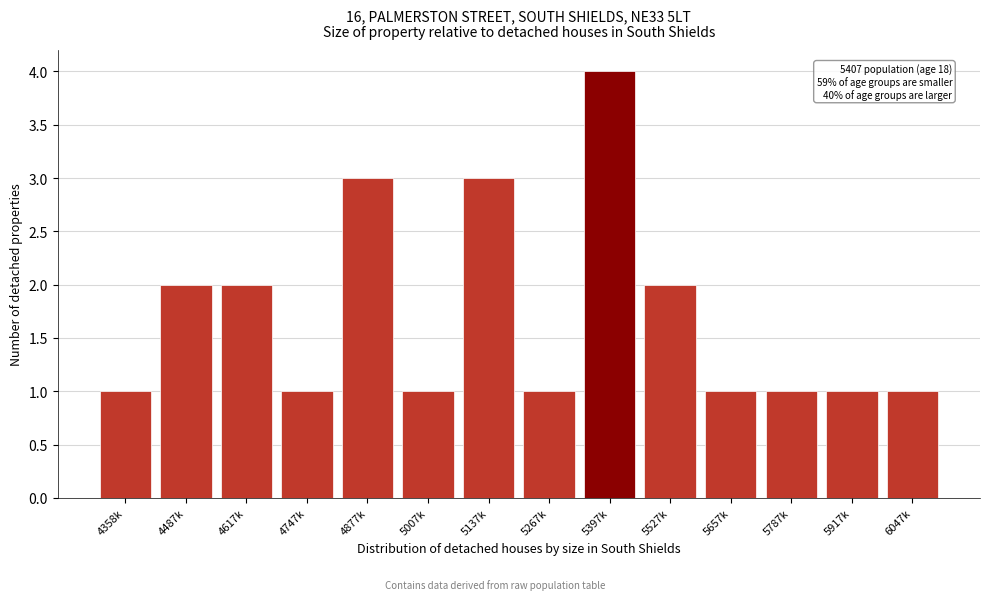

Reading left to right, list all the values displayed in this chart.

1	2	2	1	3	1	3	1	4	2	1	1	1	1